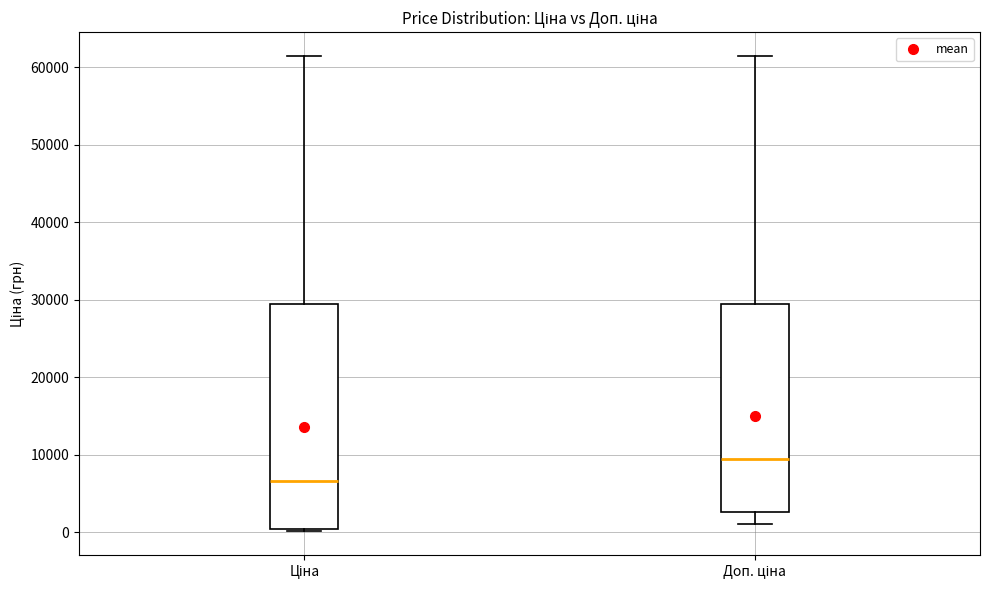

Where is the lower edge of the box for Ціна on the y-axis? The values are not printed on the chart, so give them approximately, as read against the axis.

0